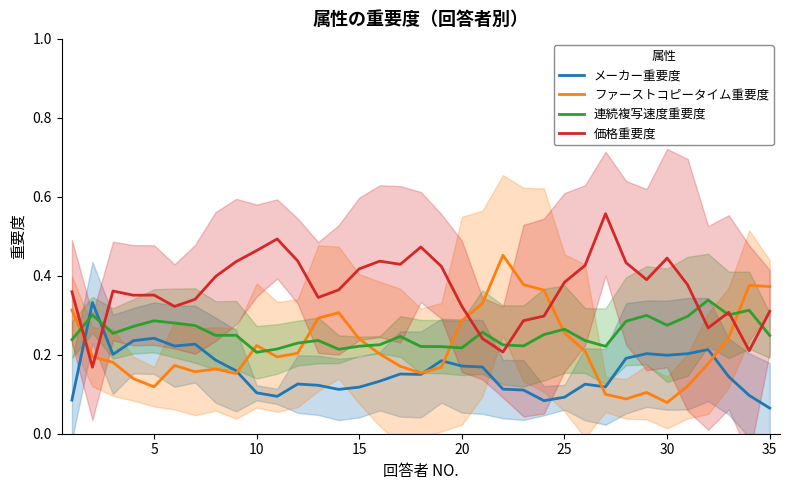

Reading right to left, transcribe all the data shown in this chart.

メーカー重要度: 0.1	0.1	0.1	0.2	0.2	0.2	0.2	0.2	0.1	0.1	0.1	0.1	0.1	0.1	0.2	0.2	0.2	0.2	0.2	0.1	0.1	0.1	0.1	0.1	0.1	0.1	0.2	0.2	0.2	0.2	0.2	0.2	0.2	0.3	0.1
ファーストコピータイム重要度: 0.4	0.4	0.2	0.2	0.1	0.1	0.1	0.1	0.1	0.2	0.3	0.4	0.4	0.5	0.3	0.3	0.2	0.2	0.2	0.2	0.2	0.3	0.3	0.2	0.2	0.2	0.2	0.2	0.2	0.2	0.1	0.1	0.2	0.2	0.3
連続複写速度重要度: 0.2	0.3	0.3	0.3	0.3	0.3	0.3	0.3	0.2	0.2	0.3	0.3	0.2	0.2	0.3	0.2	0.2	0.2	0.2	0.2	0.2	0.2	0.2	0.2	0.2	0.2	0.2	0.2	0.3	0.3	0.3	0.3	0.3	0.3	0.2
価格重要度: 0.3	0.2	0.3	0.3	0.4	0.4	0.4	0.4	0.6	0.4	0.4	0.3	0.3	0.2	0.2	0.3	0.4	0.5	0.4	0.4	0.4	0.4	0.3	0.4	0.5	0.5	0.4	0.4	0.3	0.3	0.4	0.4	0.4	0.2	0.4